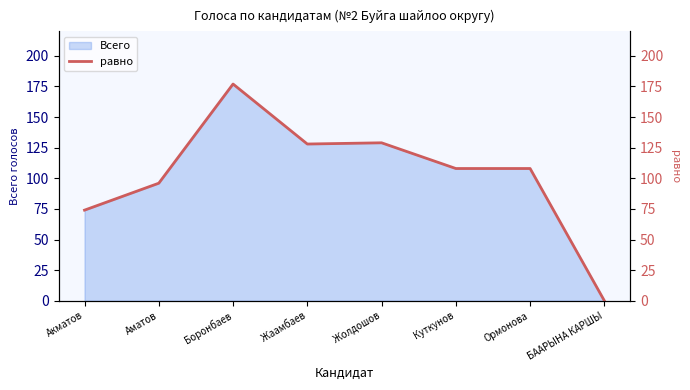

Read the value at Куткунов, to the nearest 10.

110